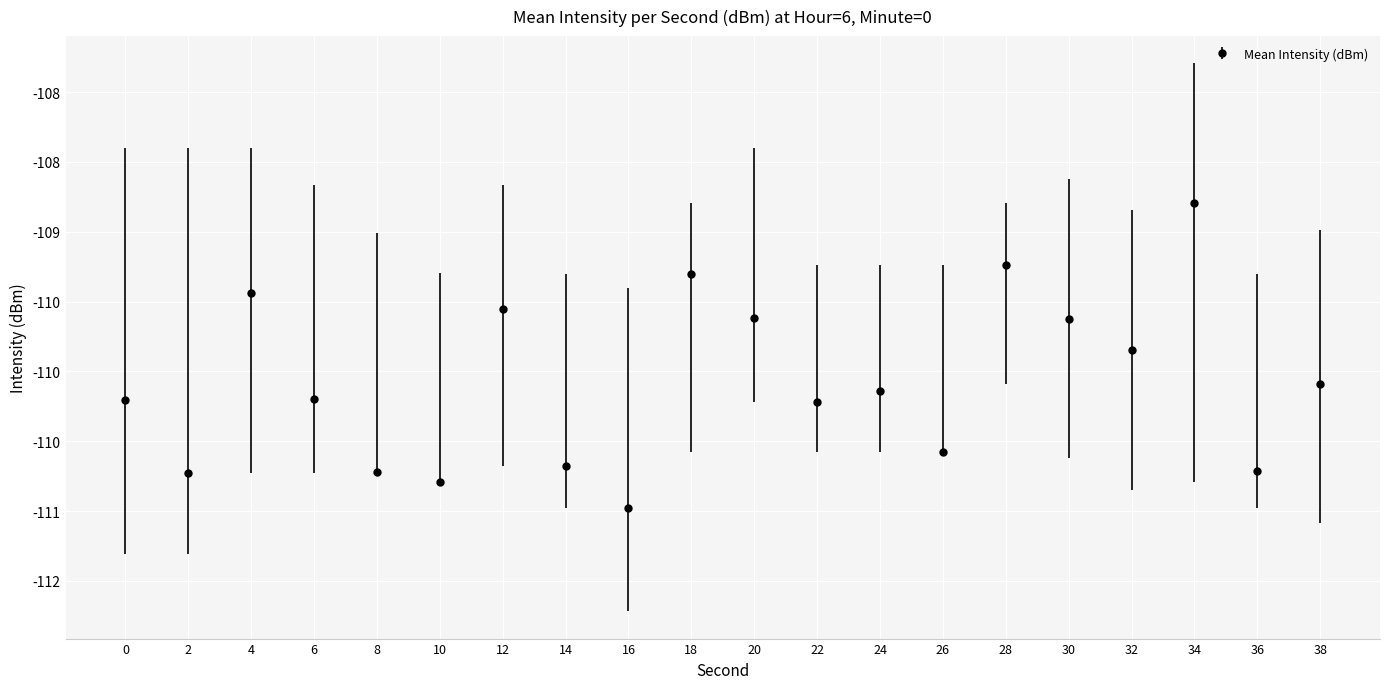

The chart shows a value of -110.6 at 26. True or false?

True